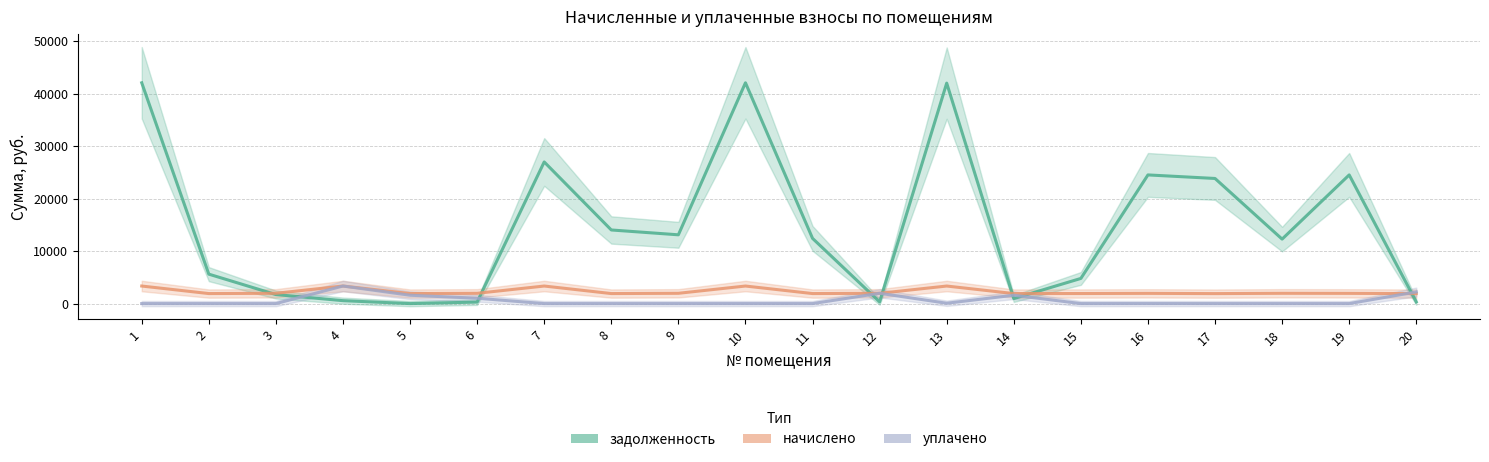

At how many categories does at least one series exceed 8784?

11